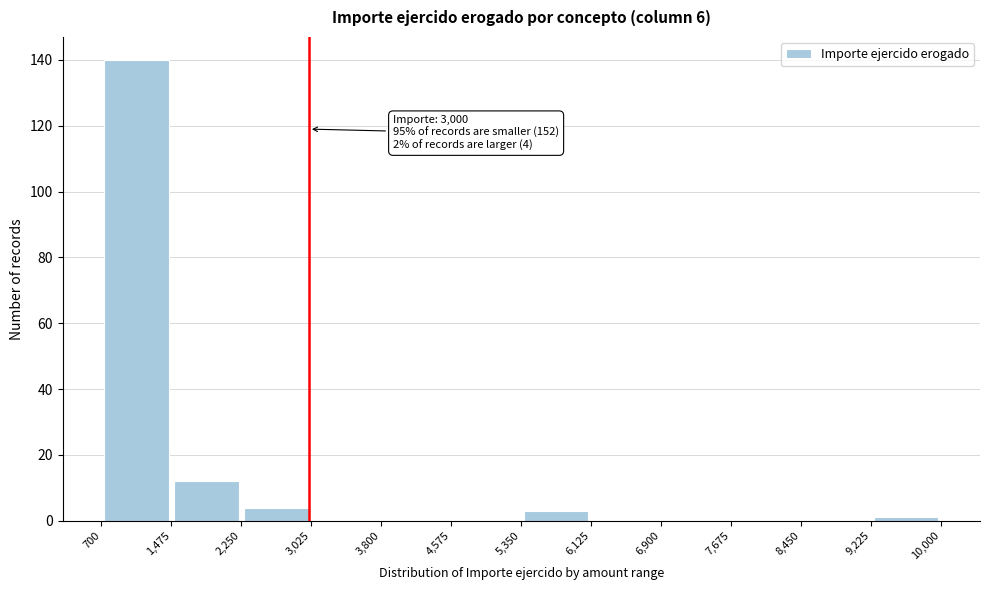

Over which range of the x-axis is the bar tallest?

700 to 1,475